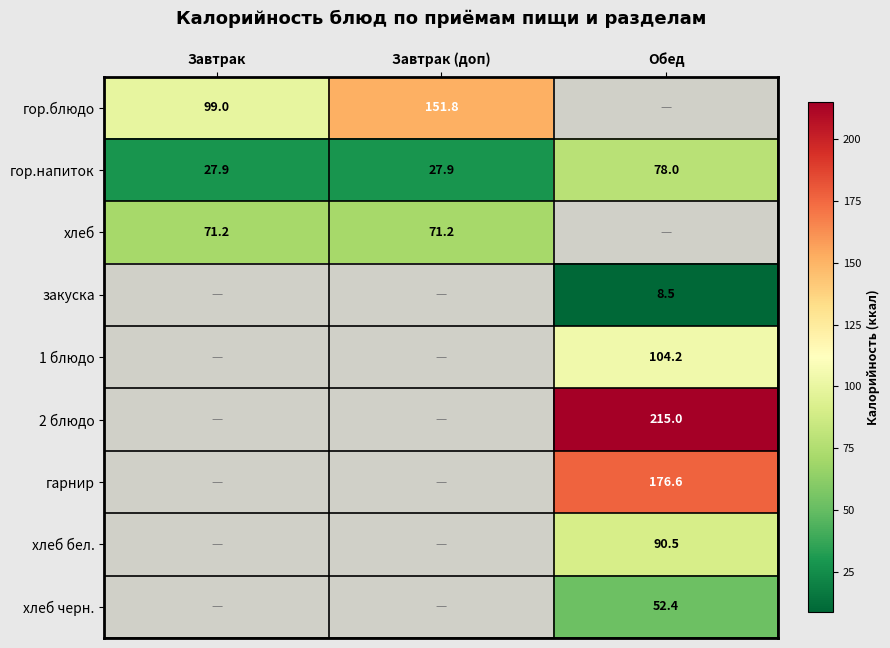

Is the value of гор.блюдо at Завтрак greater than the value of хлеб бел. at Обед?

Yes